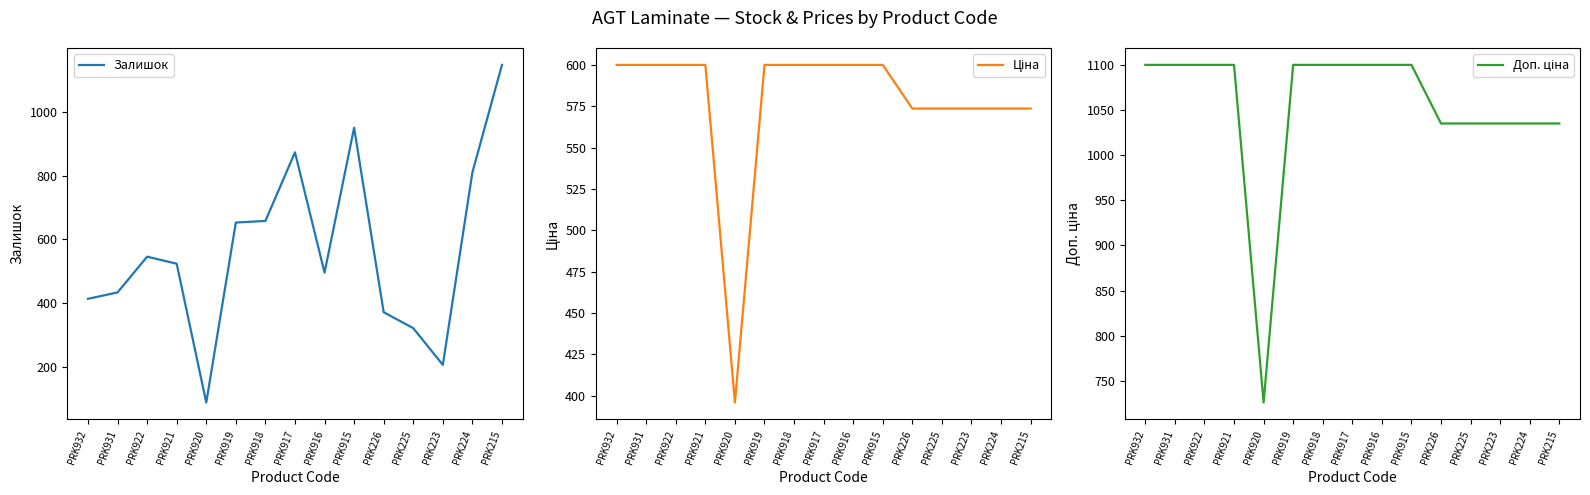

Rank the categories by Доп. ціна value from lowest to highest.

PRK920, PRK226, PRK225, PRK223, PRK224, PRK215, PRK932, PRK931, PRK922, PRK921, PRK919, PRK918, PRK917, PRK916, PRK915